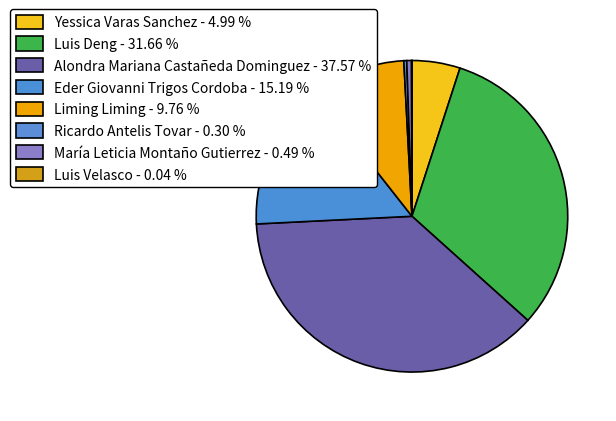

Count the number of slices in the pie.

8